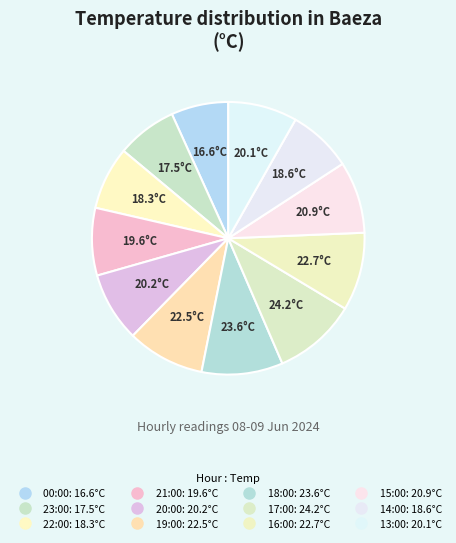

True or false: 13:00 accounts for 8% of the total.

True